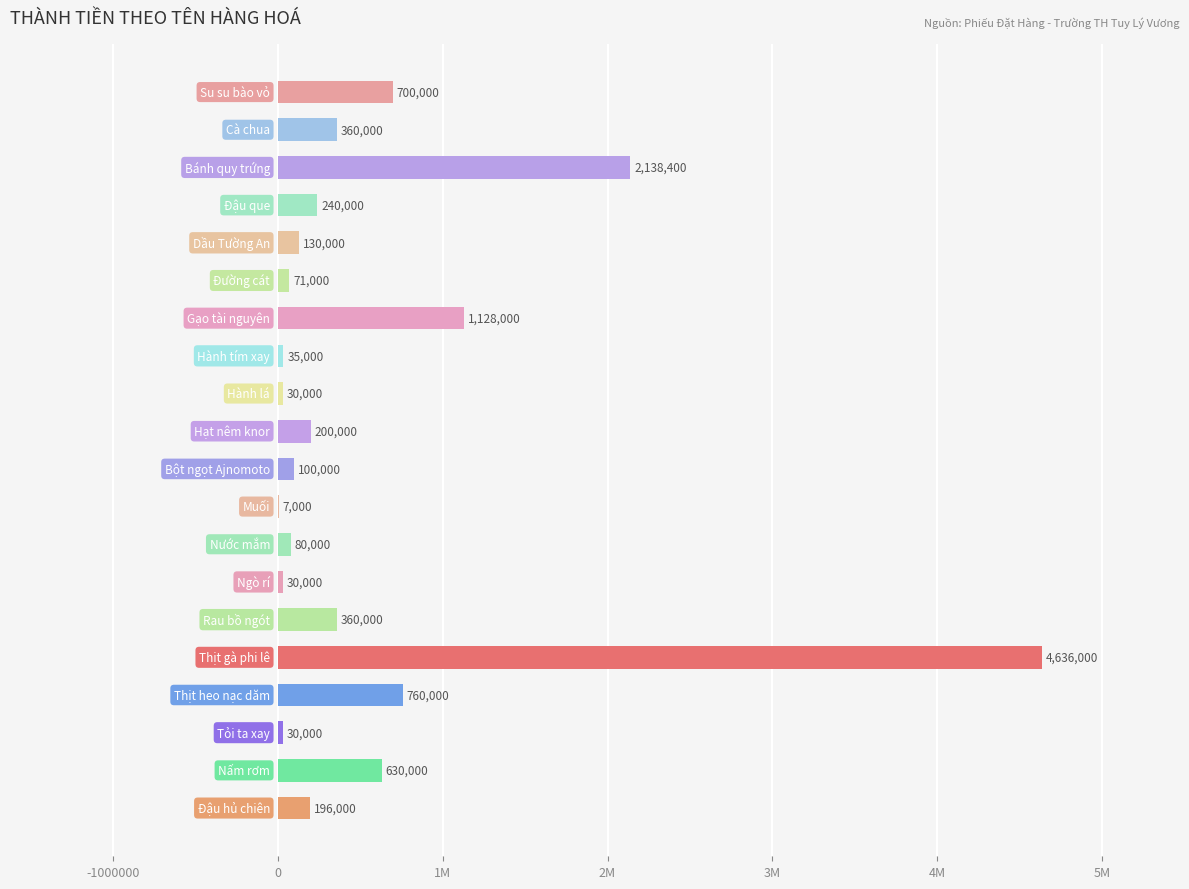

What is the sum of all values?

11861400